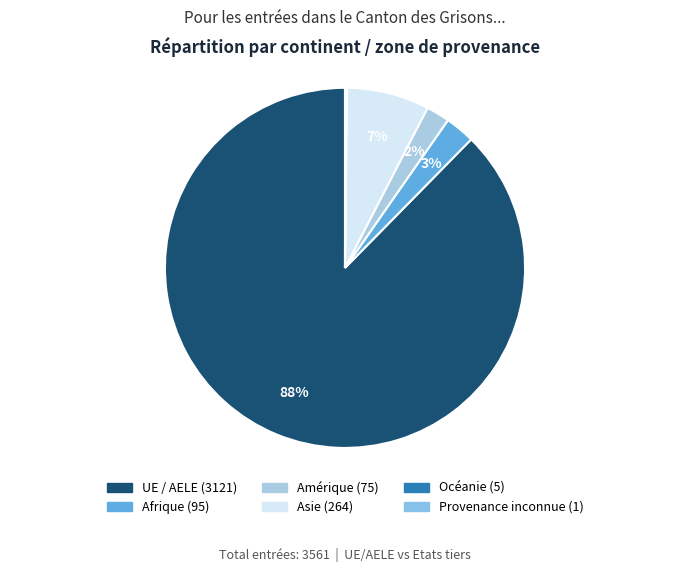

How many slices are in this pie chart?

6